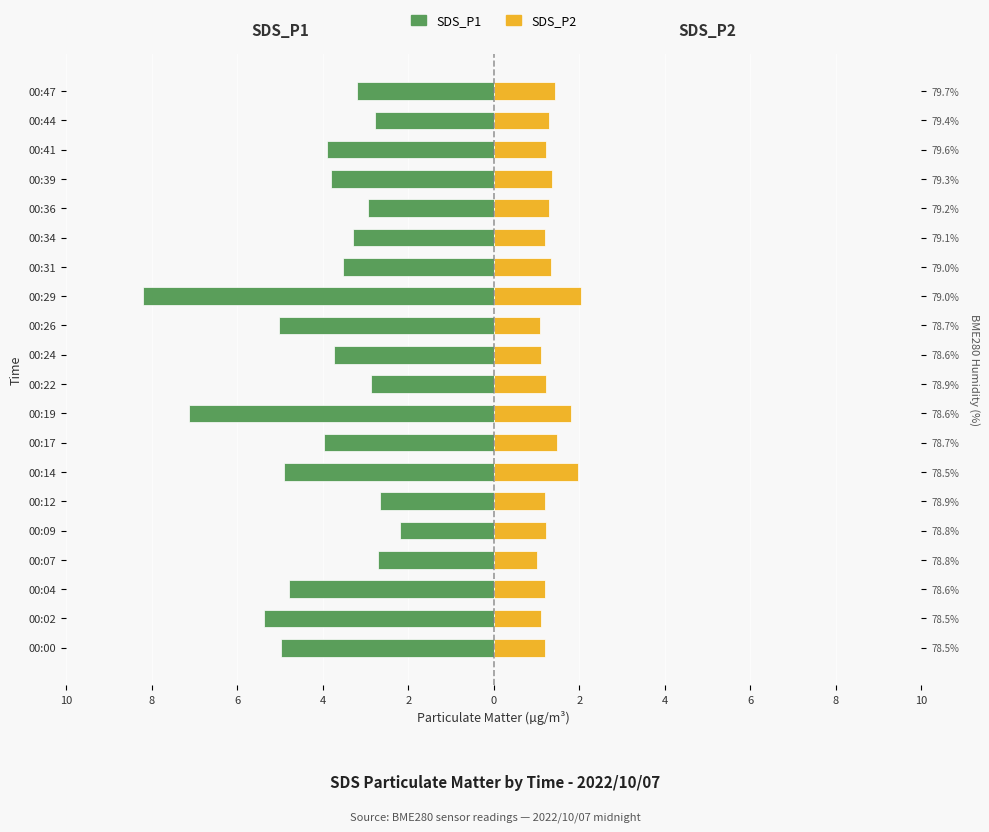

Is it true that SDS_P1 equals -3.9 at 00:41?

True